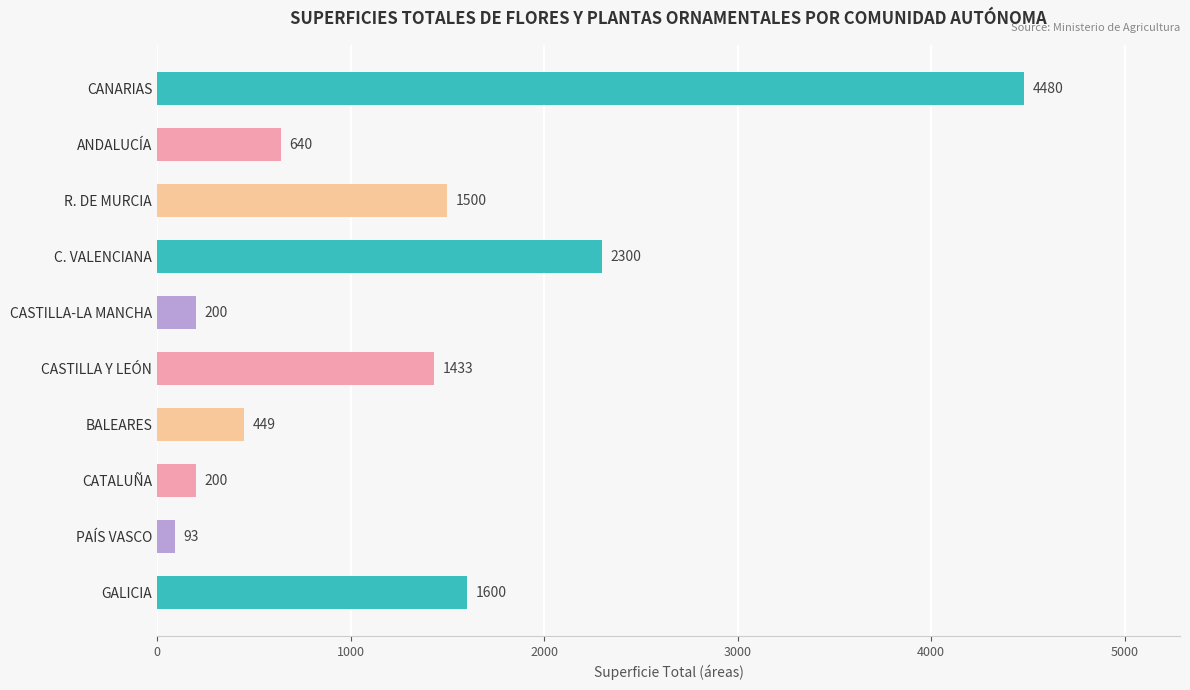

Which label corresponds to the largest value in the chart?

CANARIAS